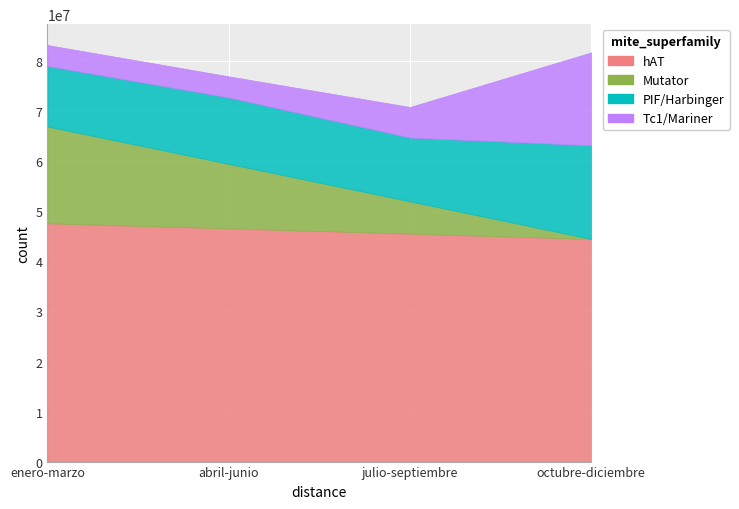

True or false: PIF/Harbinger and hAT cross at least once.

False